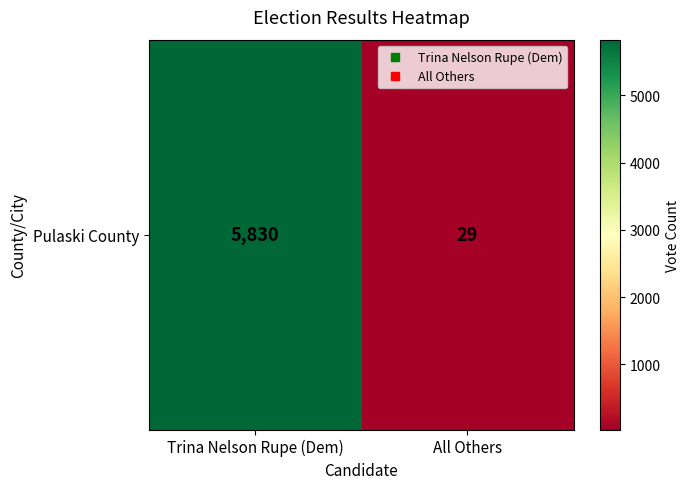

How many distinct data groups are displayed?

1